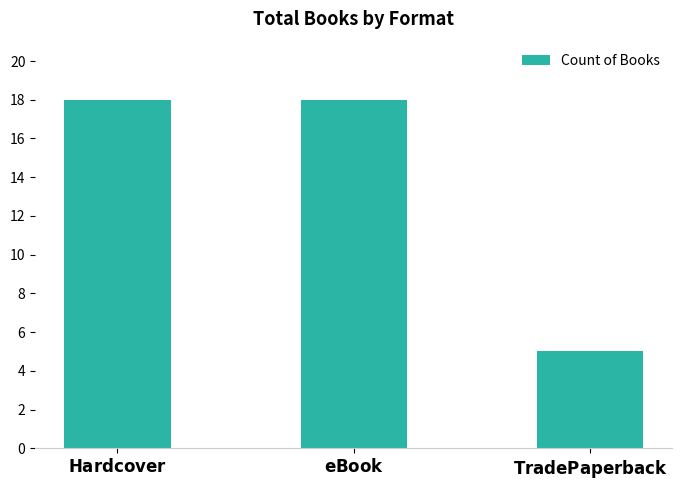

Are the bars grouped side by side (vs. stacked)?

No